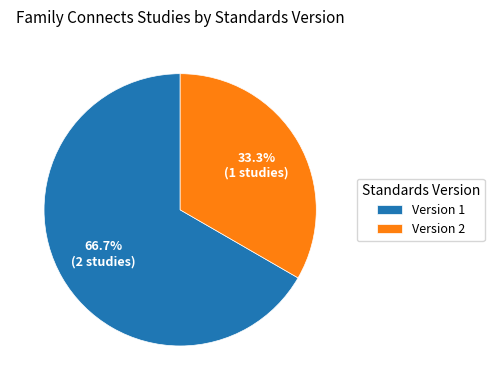

What is the smallest slice in the pie chart?

Version 2